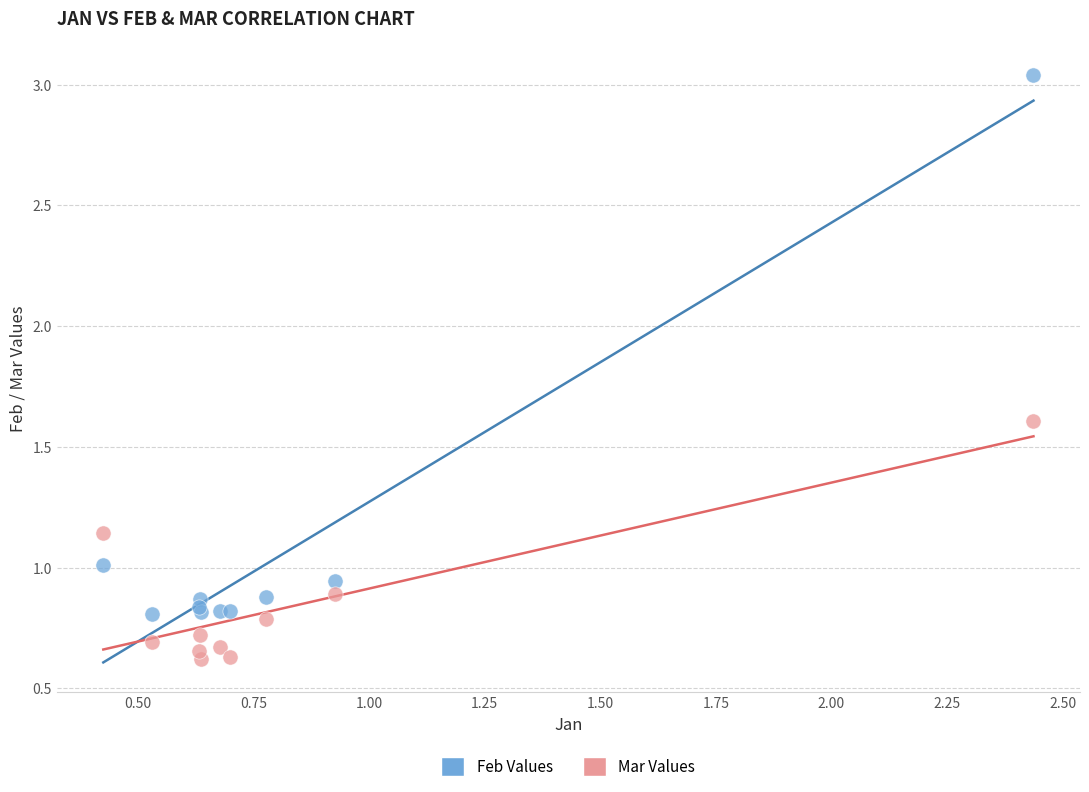

Which series reaches the maximum Y coordinate?

Feb Values